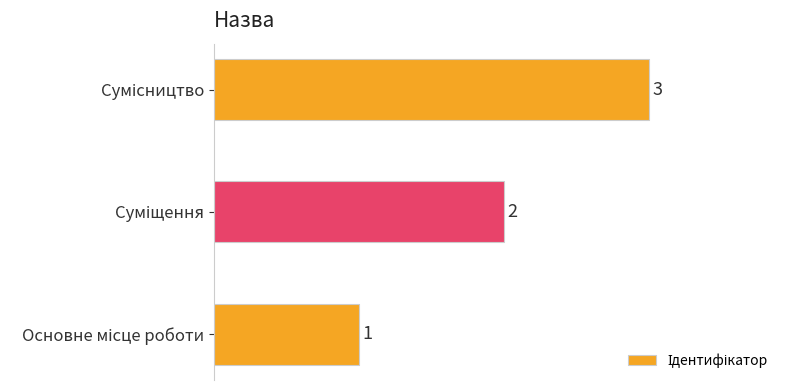

Count the number of data series in this chart.

1